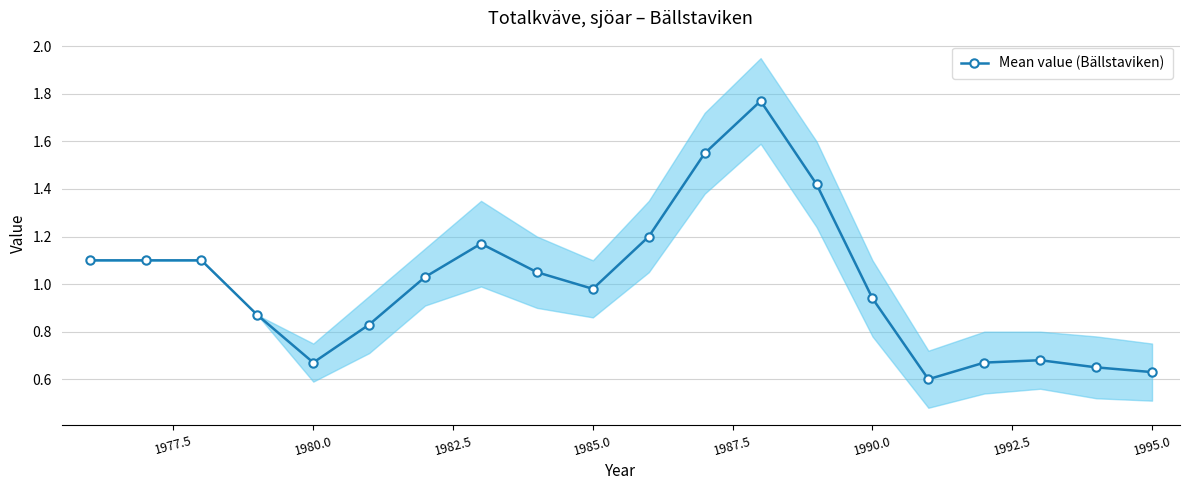

True or false: Mean value (Bällstaviken) has more than 0 interior local peaks.

True